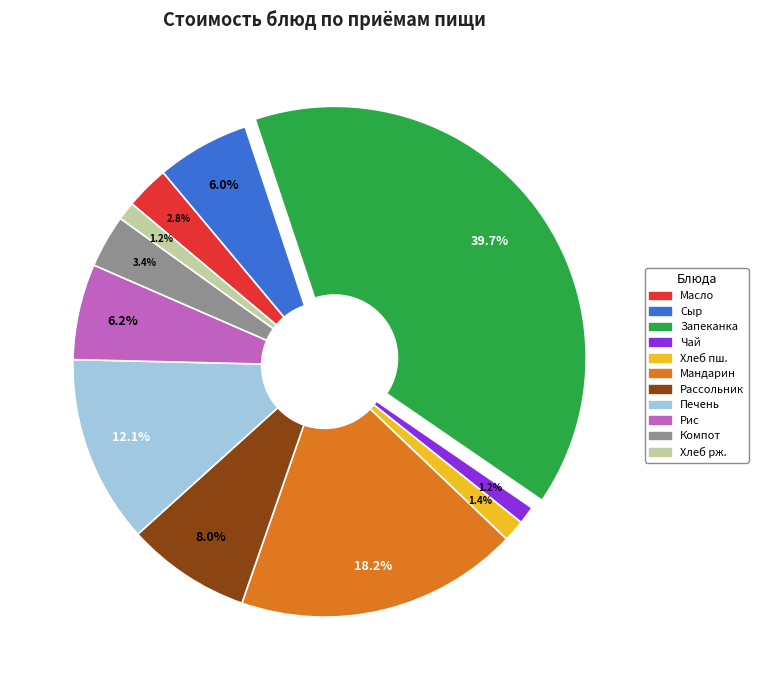

Which slice is the largest?

Запеканка